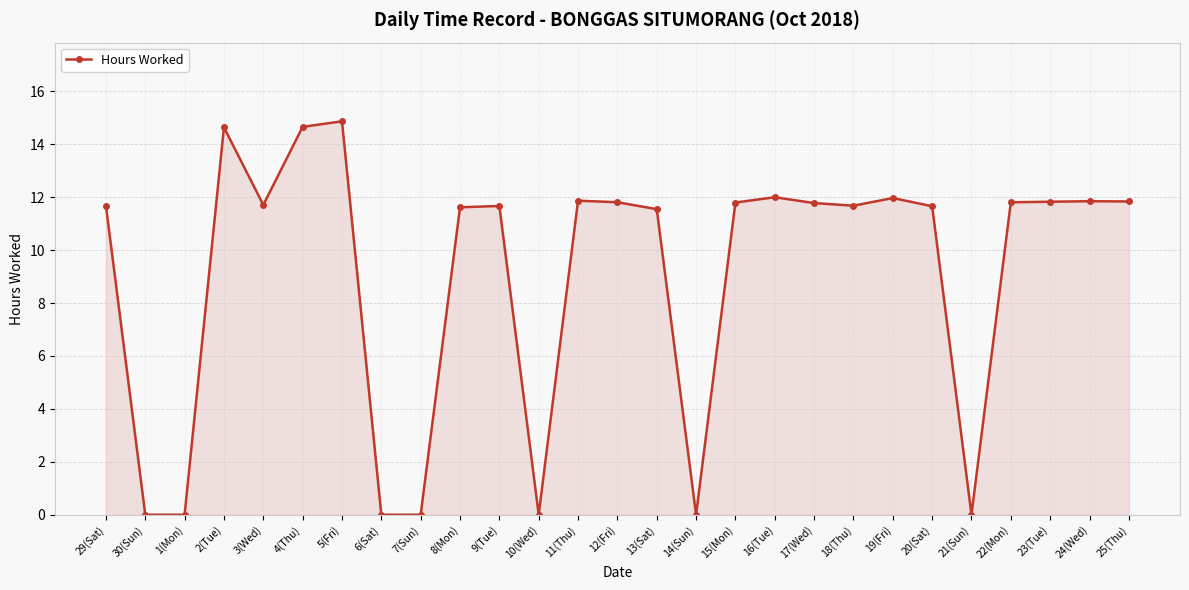

True or false: there are more than 0 points higher than both neighbors.

True